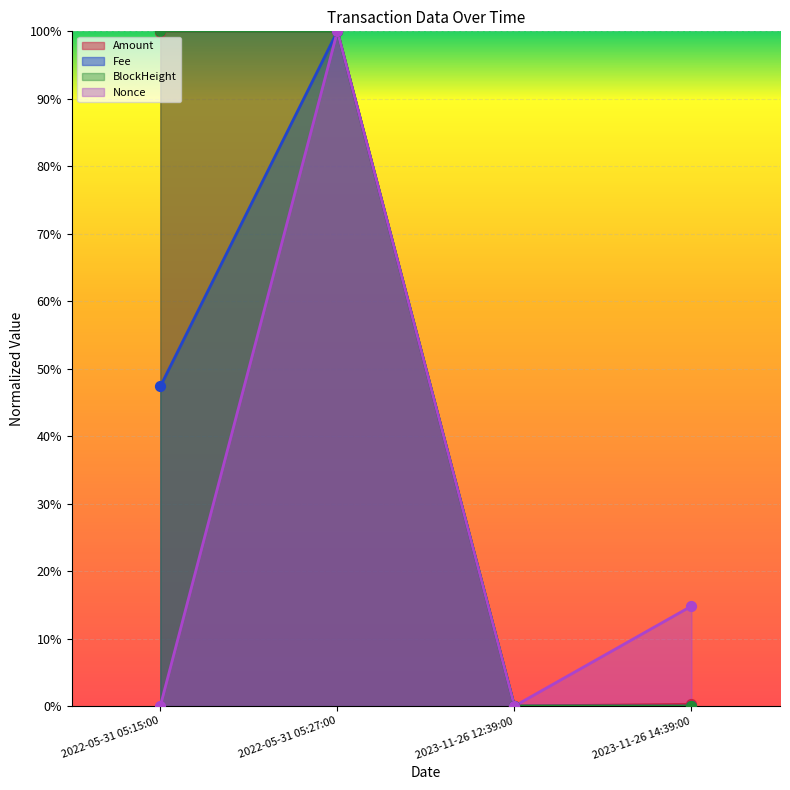

At which category is the sum across all series the highest?

2022-05-31 05:27:00